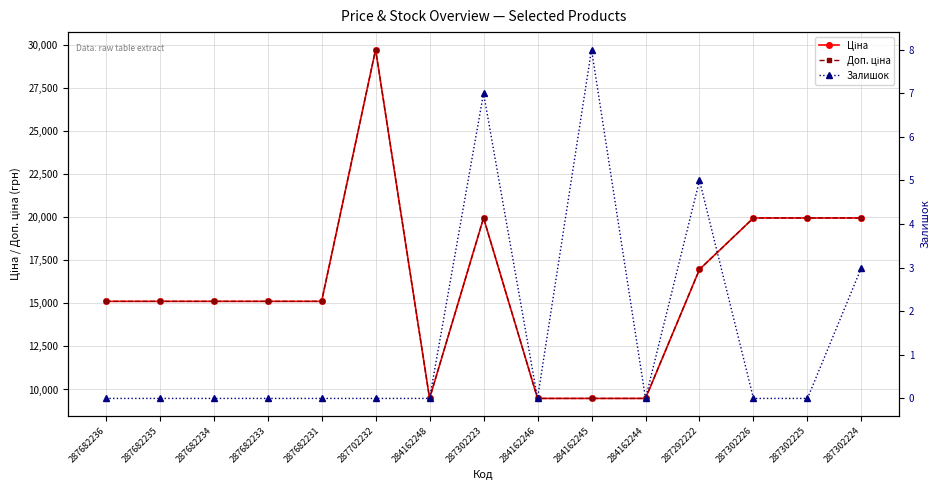

Between 284162246 and 287302225, which series saw the biggest shift?

Ціна